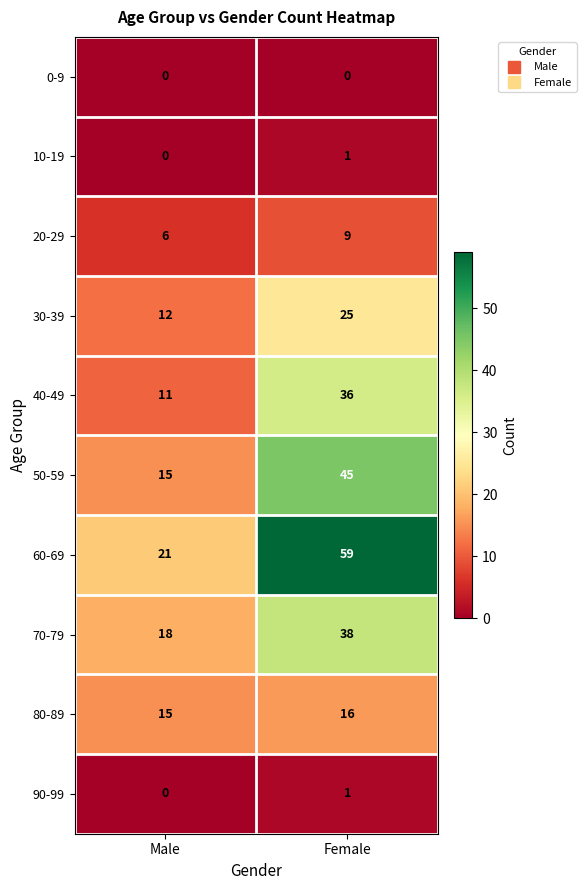

True or false: 90-99 has a value of 0 at Male.

True